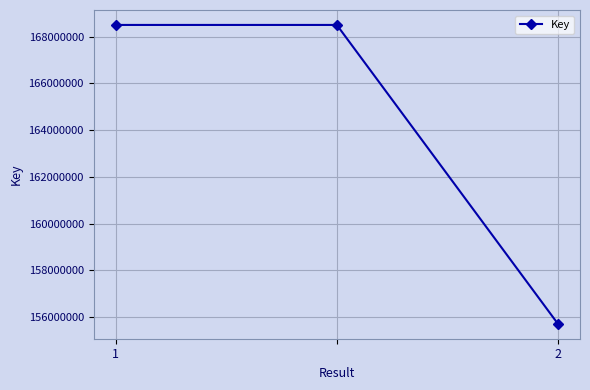

How many lines are shown in the chart?

1